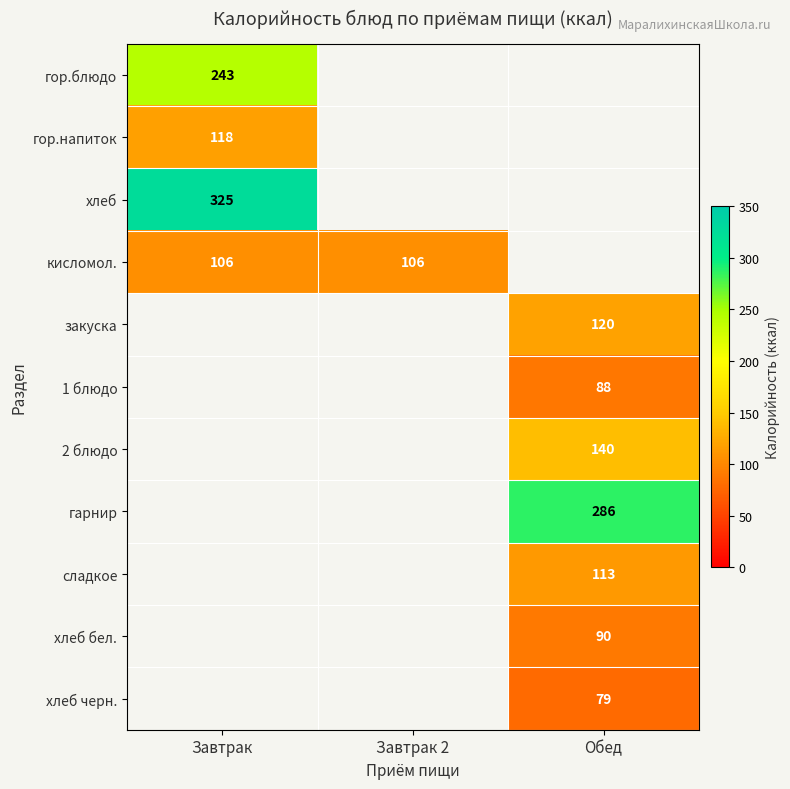

The хлеб бел. series shows 154 at Обед. True or false?

False